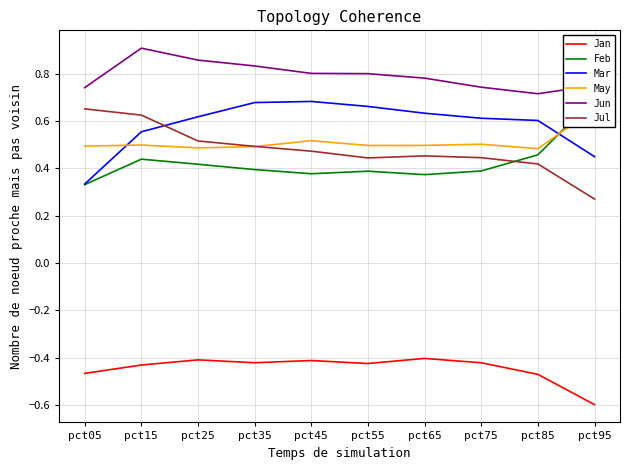

At which label is May closest to 0?

pct85